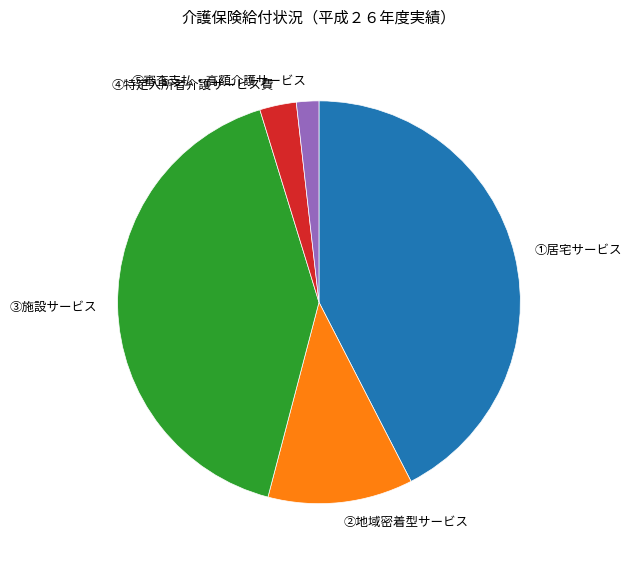

Combined, do ①居宅サービス and ②地域密着型サービス account for over 50%?

Yes